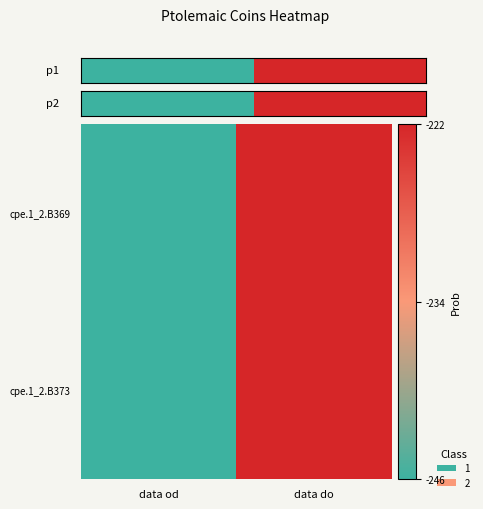

Which series has the widest spread of values?

cpe.1_2.B369